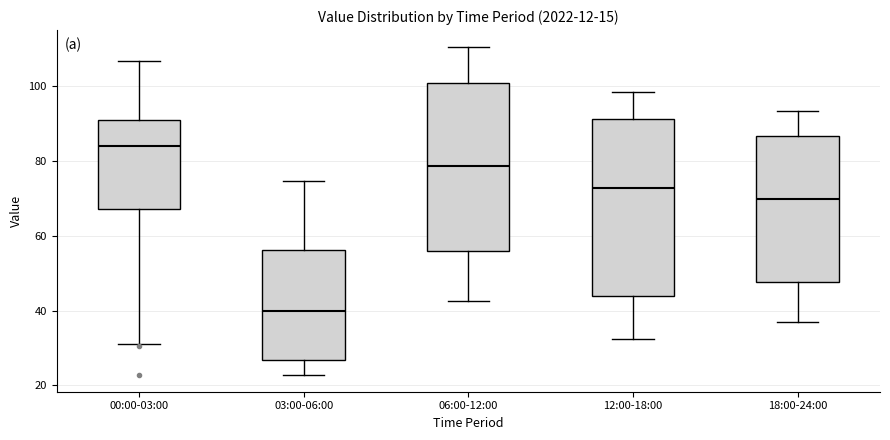

Where does the lower whisker of the box for 00:00-03:00 end on the y-axis? The values are not printed on the chart, so give them approximately, as read against the axis.

32